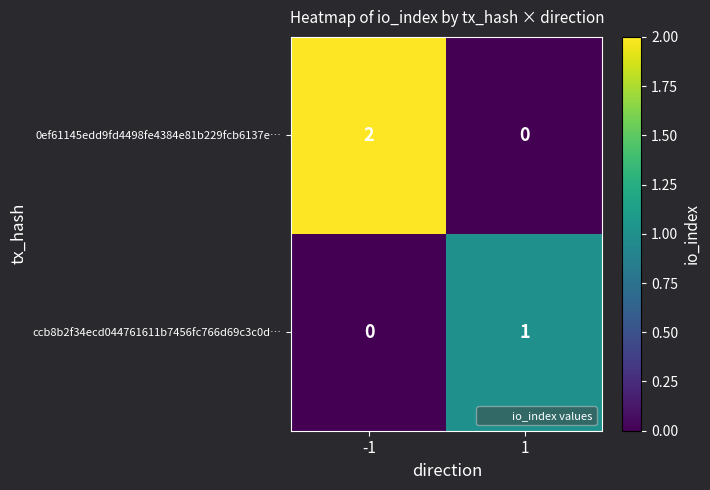

List the labels in order of 0ef61145edd9fd4498fe4384e81b229fcb6137e… value, largest first.

-1, 1